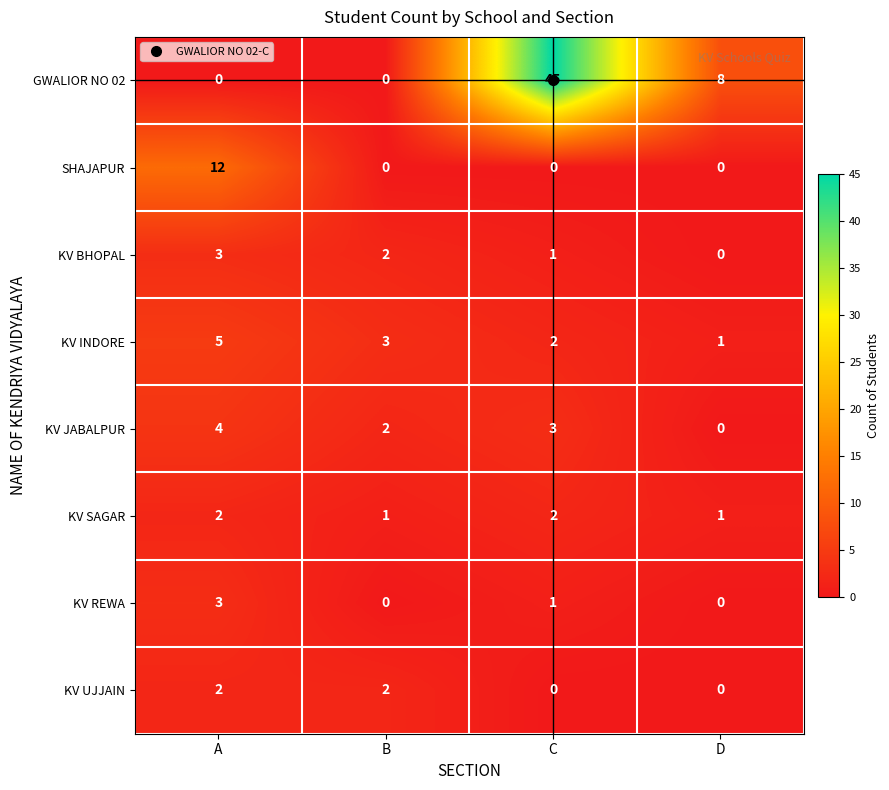

What is the maximum value shown in the chart?

45